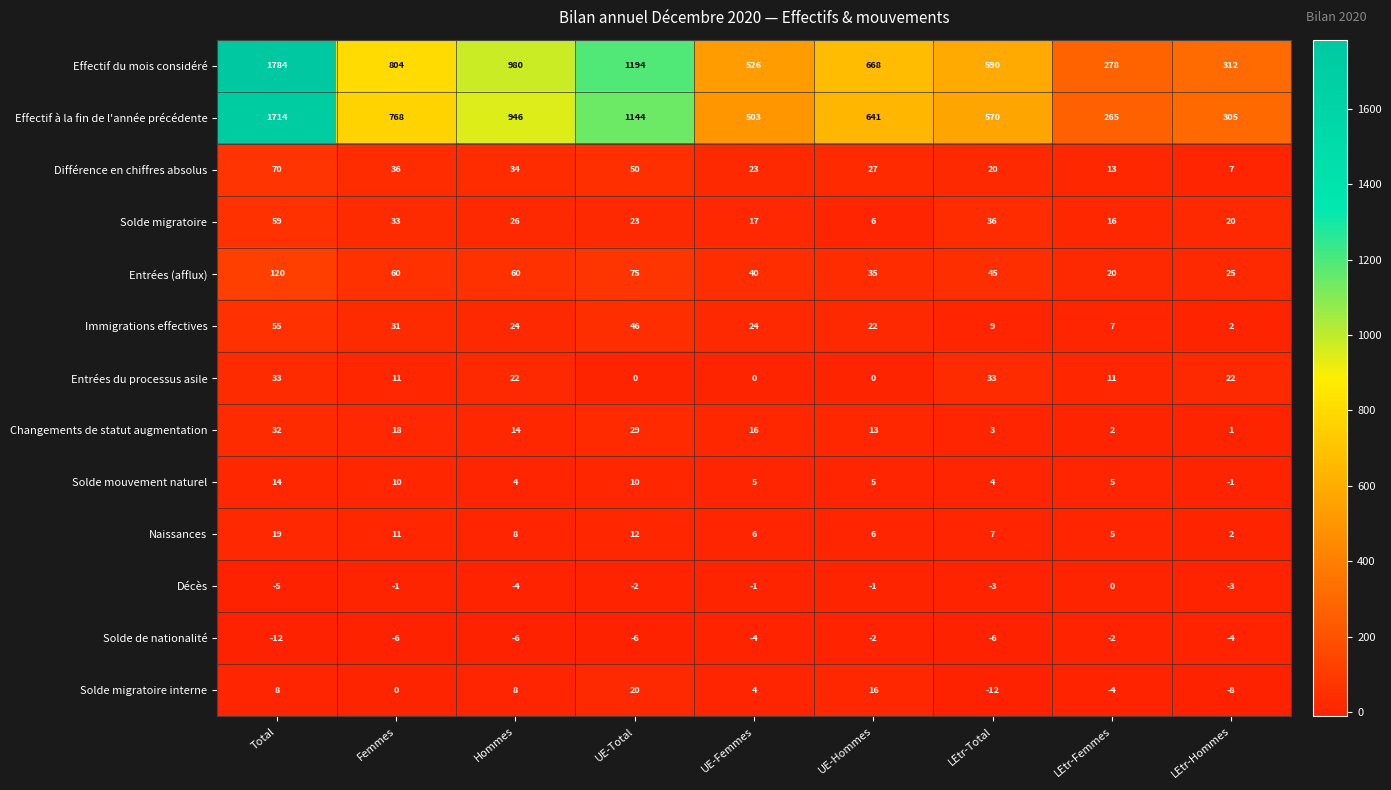

Which label corresponds to the largest value in the chart?

Total